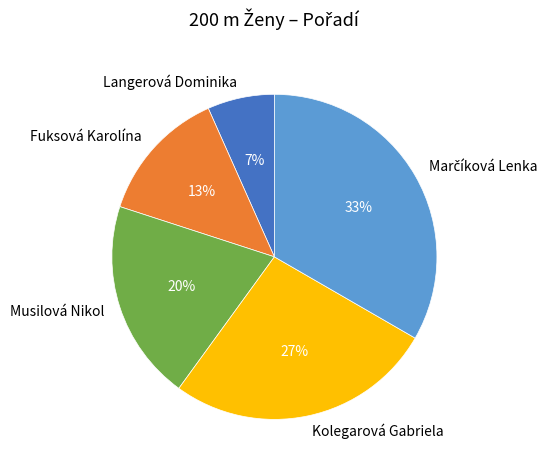

The Fuksová Karolína slice represents 3% of the pie. True or false?

False